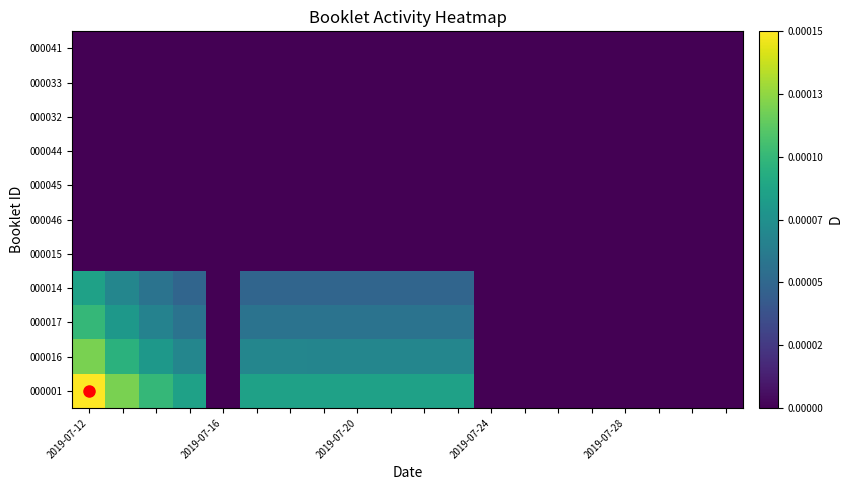

Which category has the highest value across all series?

2019-07-12